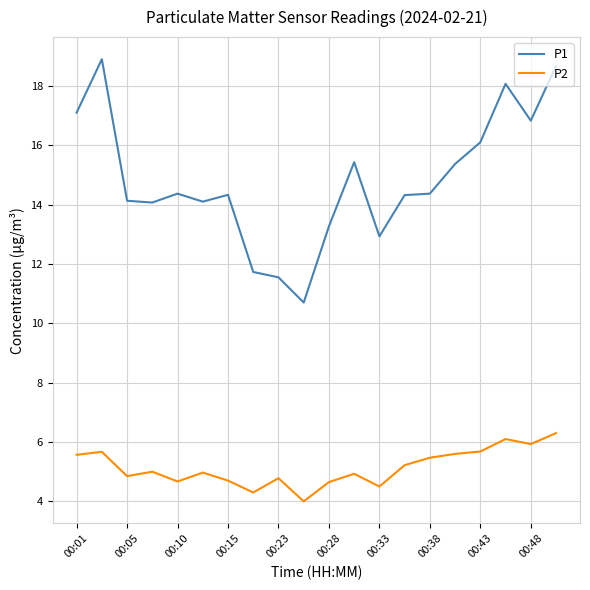

True or false: P1 and P2 intersect in this chart.

False